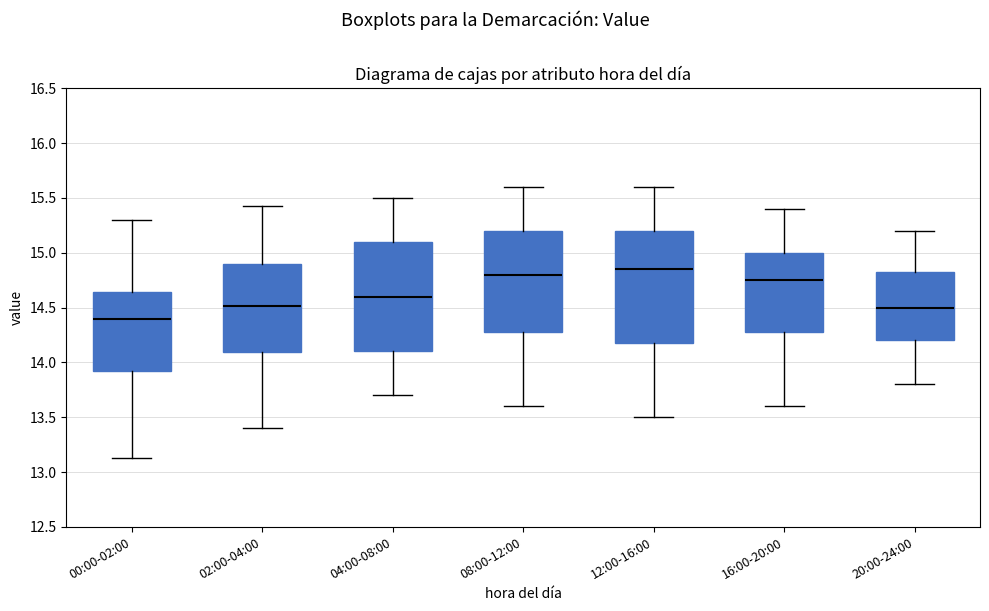

Where is the upper edge of the box for 16:00-20:00 on the y-axis? The values are not printed on the chart, so give them approximately, as read against the axis.

15.00